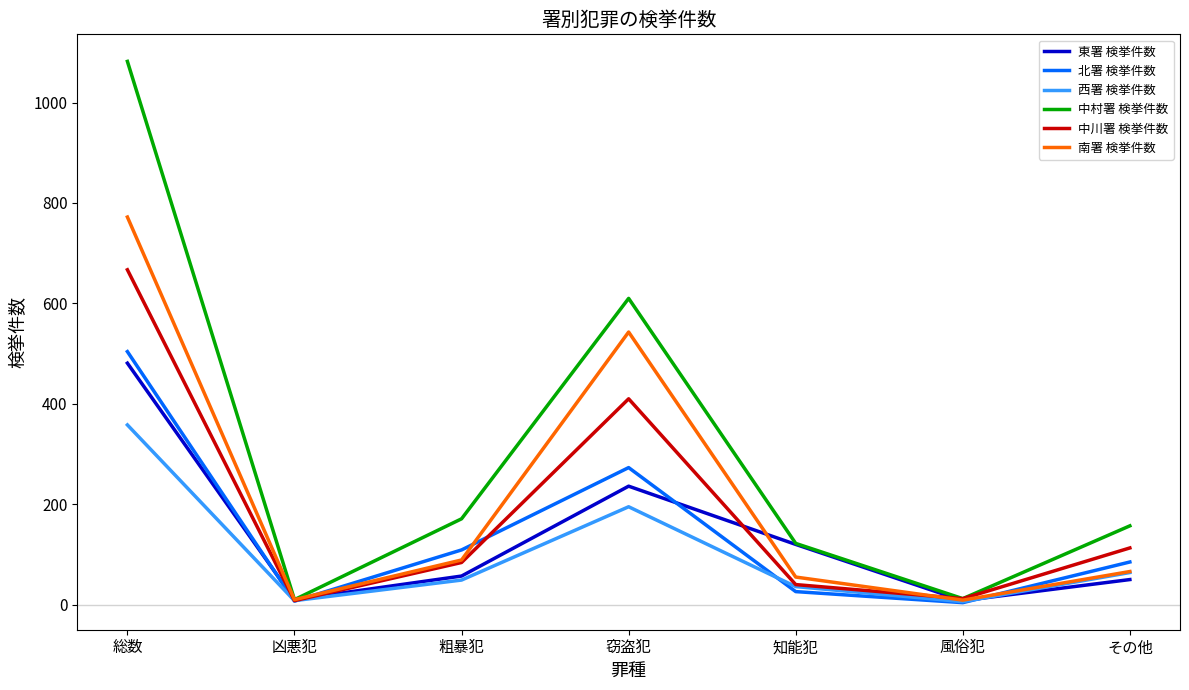

True or false: 西署 検挙件数 has a value of 358 at 総数.

True